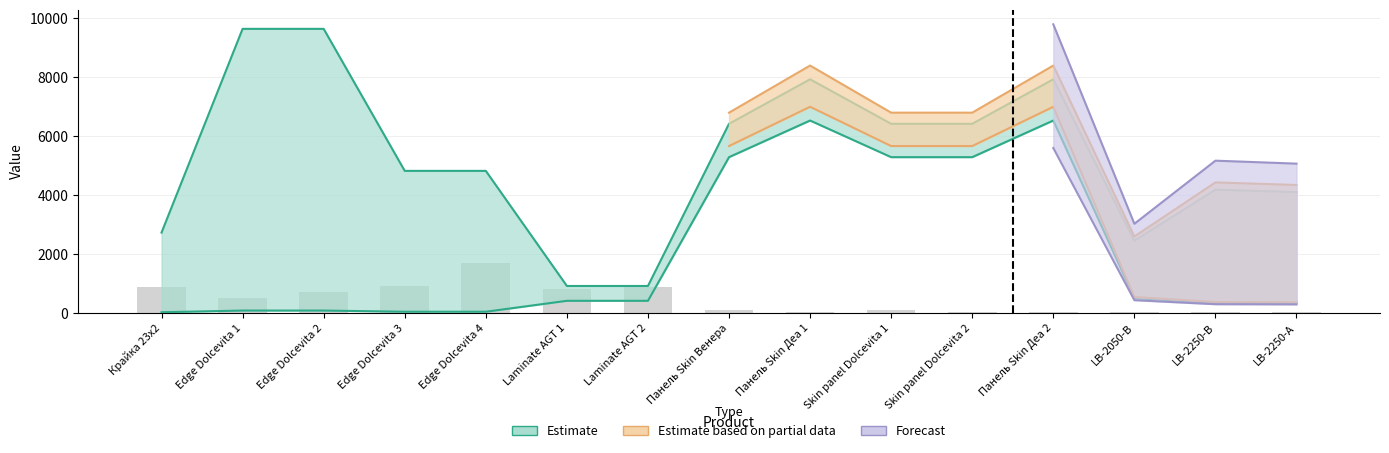

How many groups of bars are there?

15